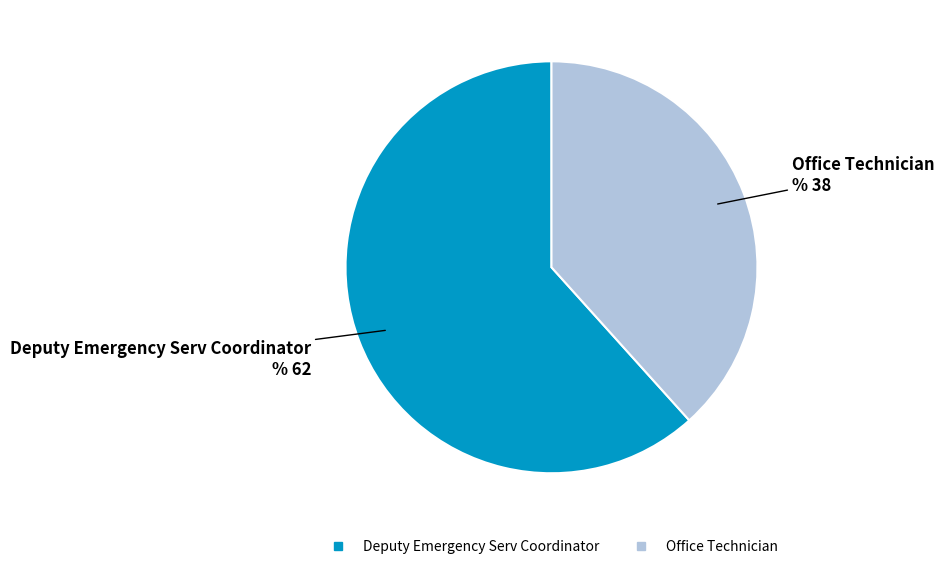

What is the ratio of the value at Deputy Emergency Serv Coordinator to the value at Office Technician?

1.6